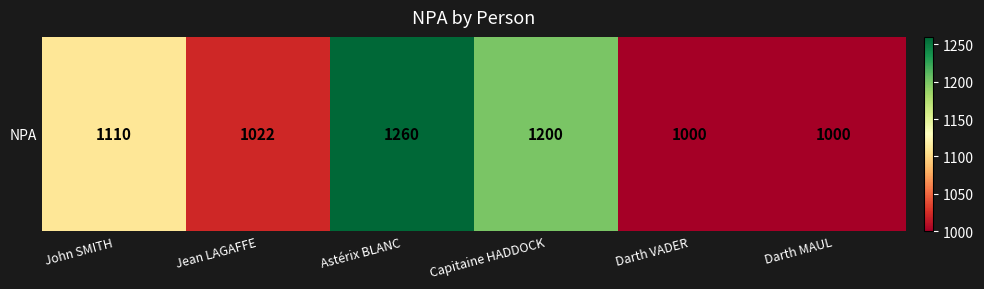

What is the difference between the values at John SMITH and Jean LAGAFFE?

88